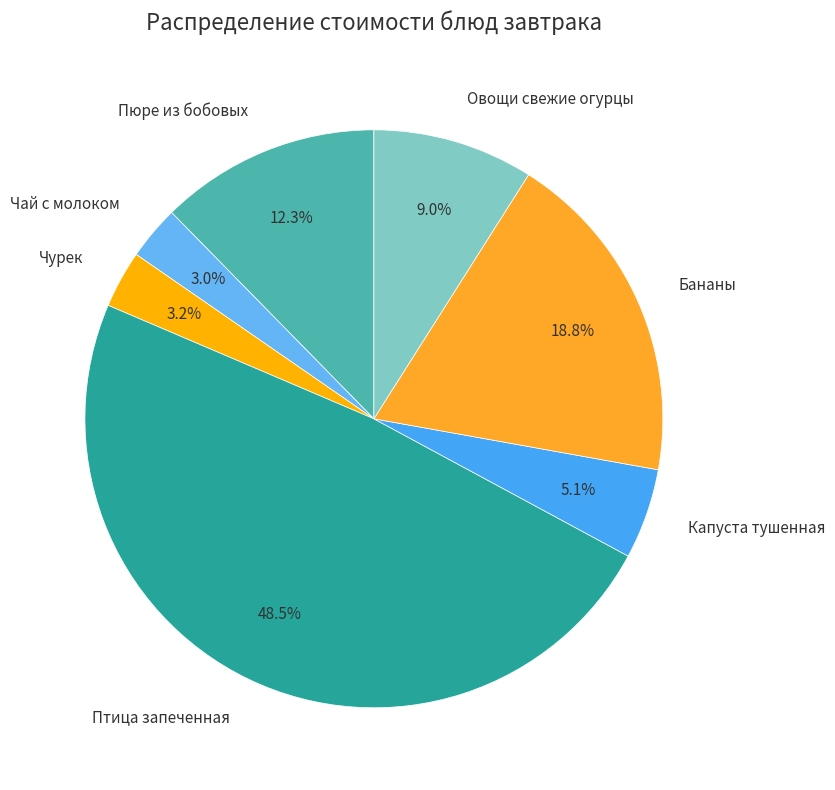

Is it true that Птица запеченная is 37% of the pie?

False